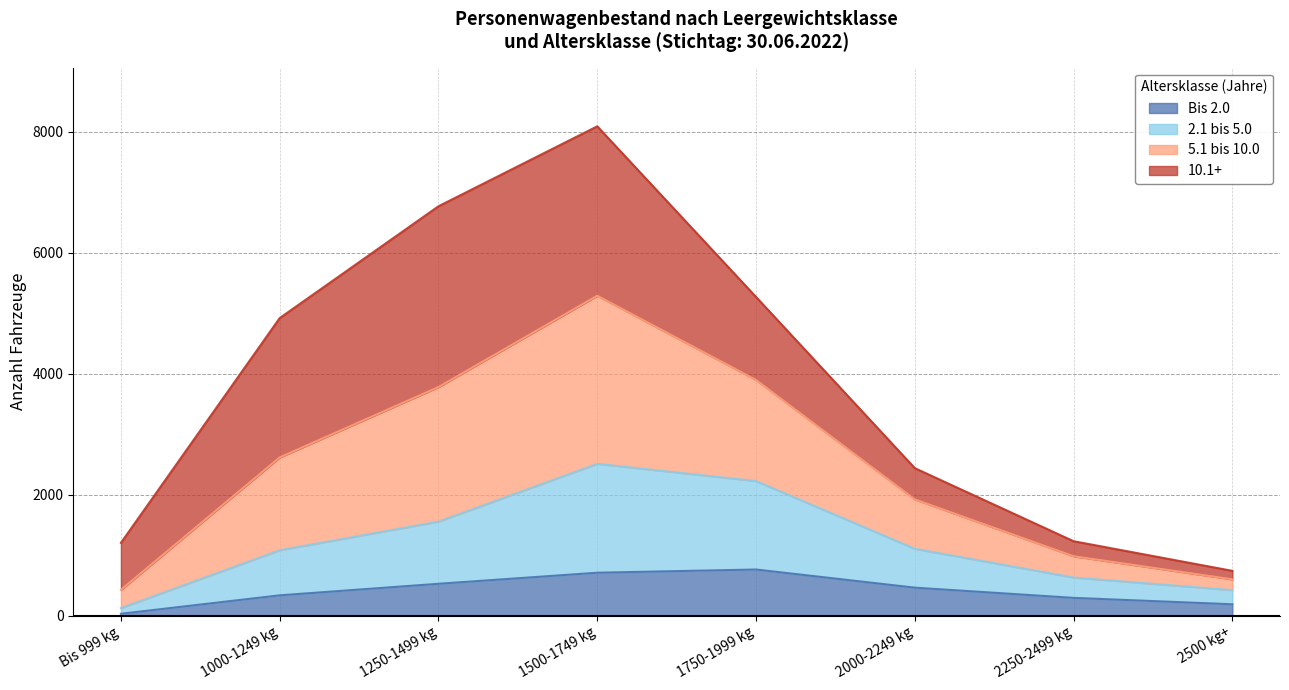

At which category is the sum across all series the highest?

1500-1749 kg